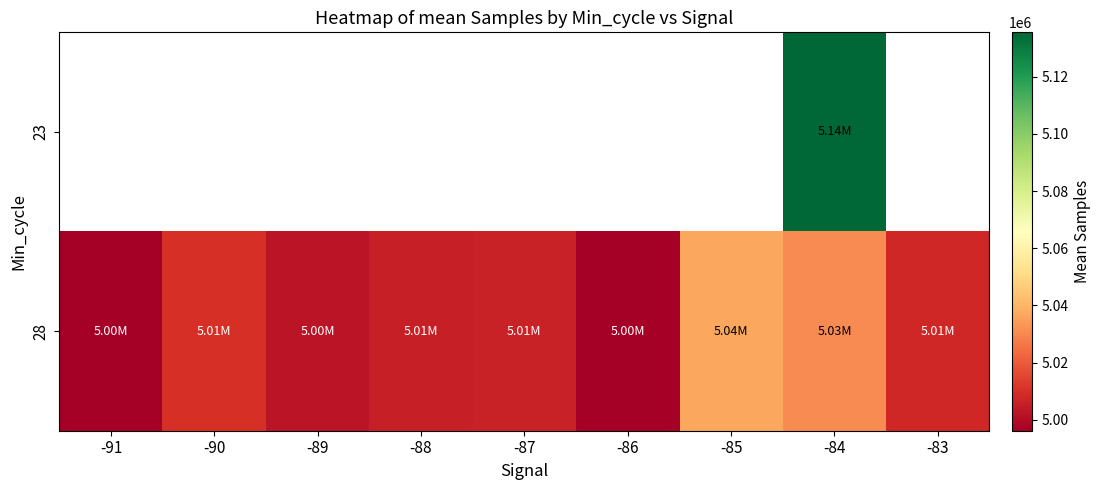

At -85, list the series in order from smallest to largest.

23, 28